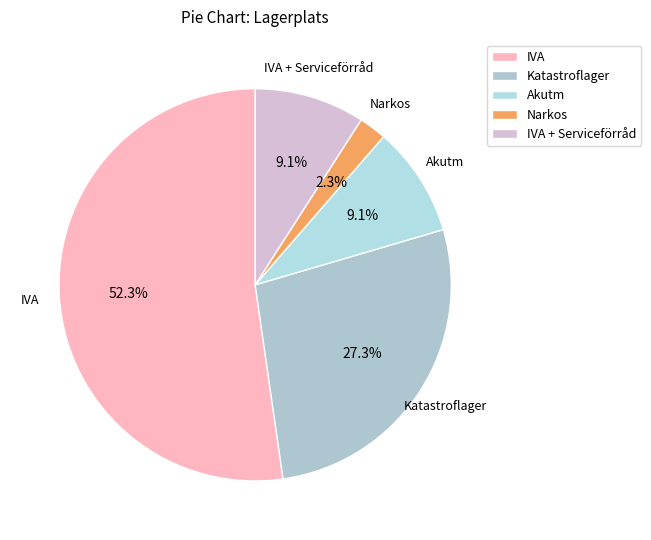

Is it true that IVA is 60% of the pie?

False